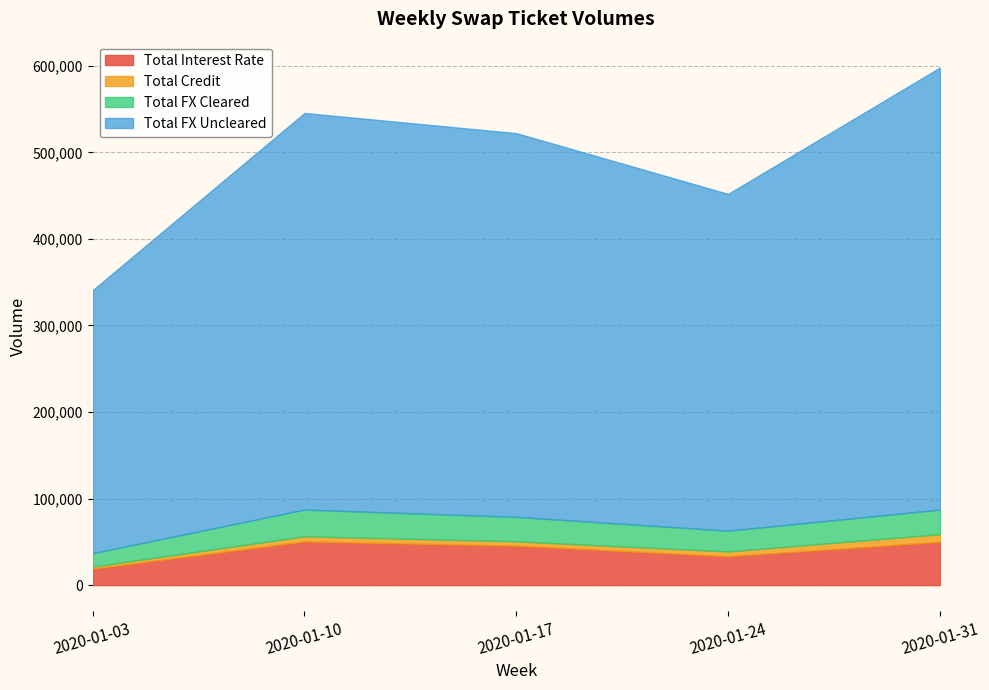

The value of Total FX Cleared at 2020-01-03 is 4973. True or false?

False